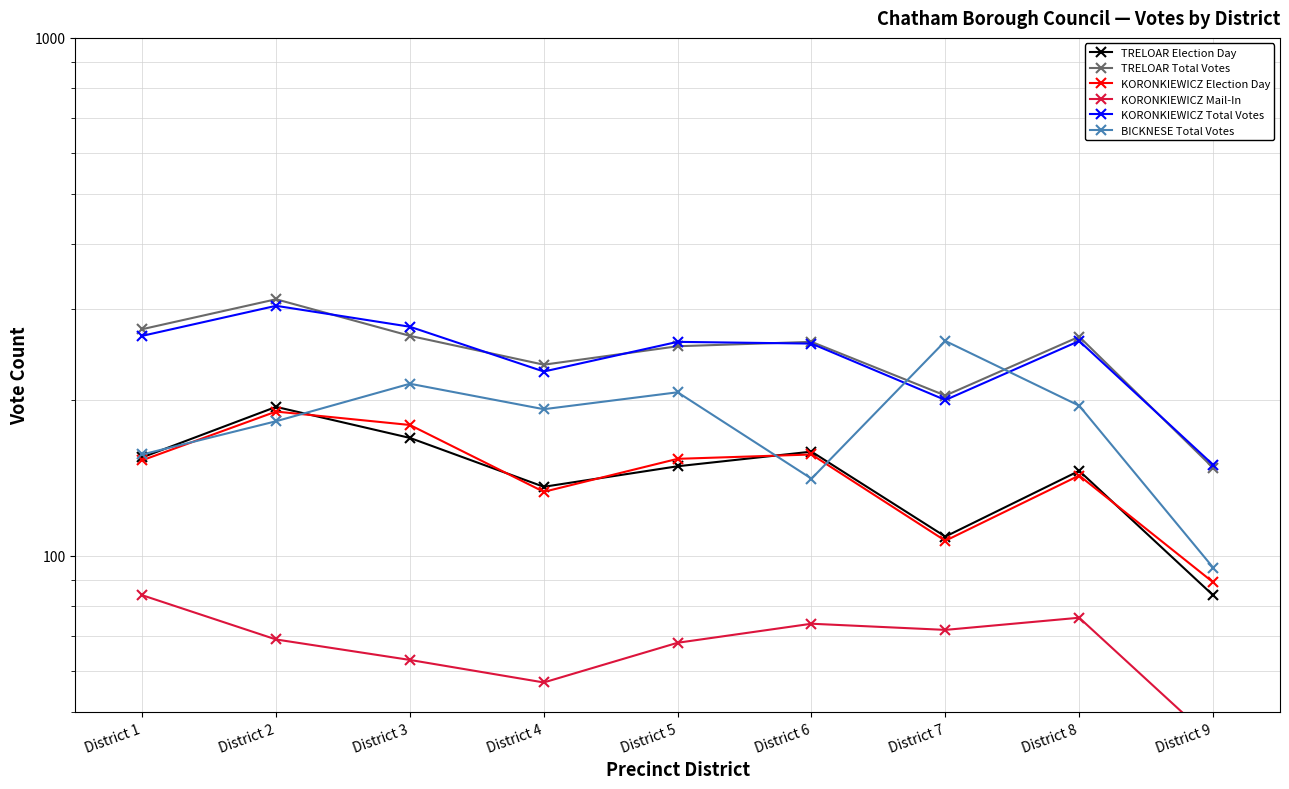

How many data points in BICKNESE Total Votes are less than 192?

4